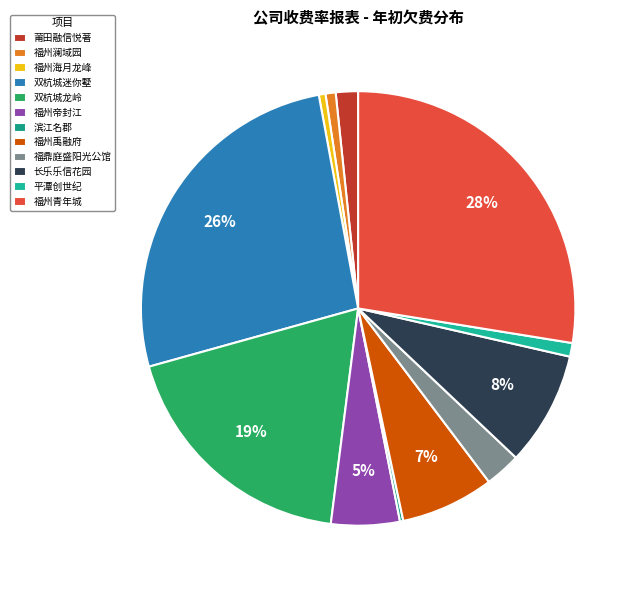

Do 福州帝封江 and 福州青年城 together represent more than half of the pie?

No